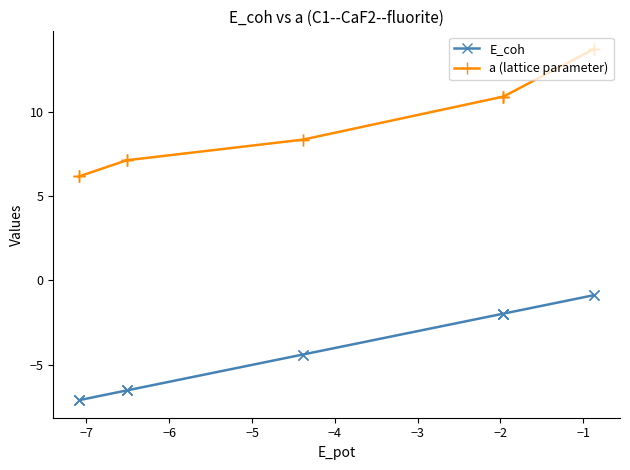

Which series has the largest total across all categories?

a (lattice parameter)